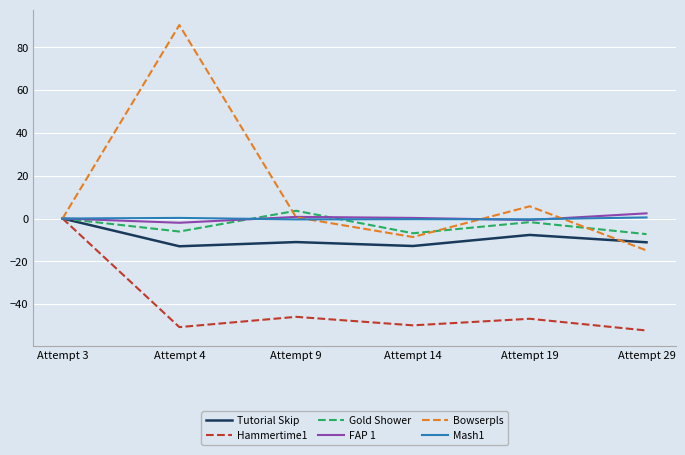

Between Attempt 3 and Attempt 4, which series saw the biggest shift?

Bowserpls